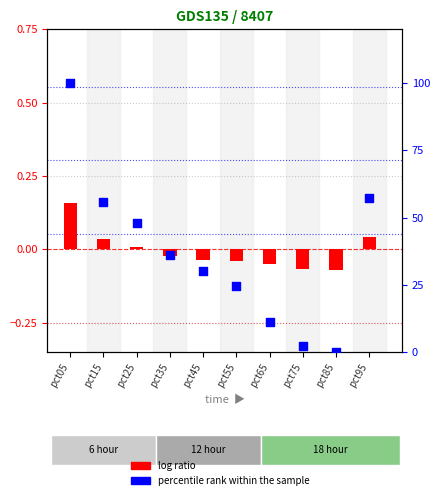

What are all the series names shown in the legend?

log ratio, percentile rank within the sample